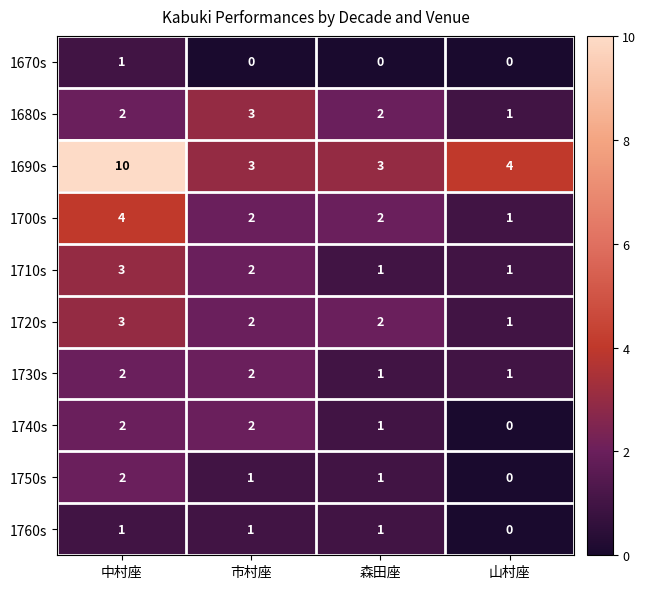

How many 1730s values are between 1 and 2?

4